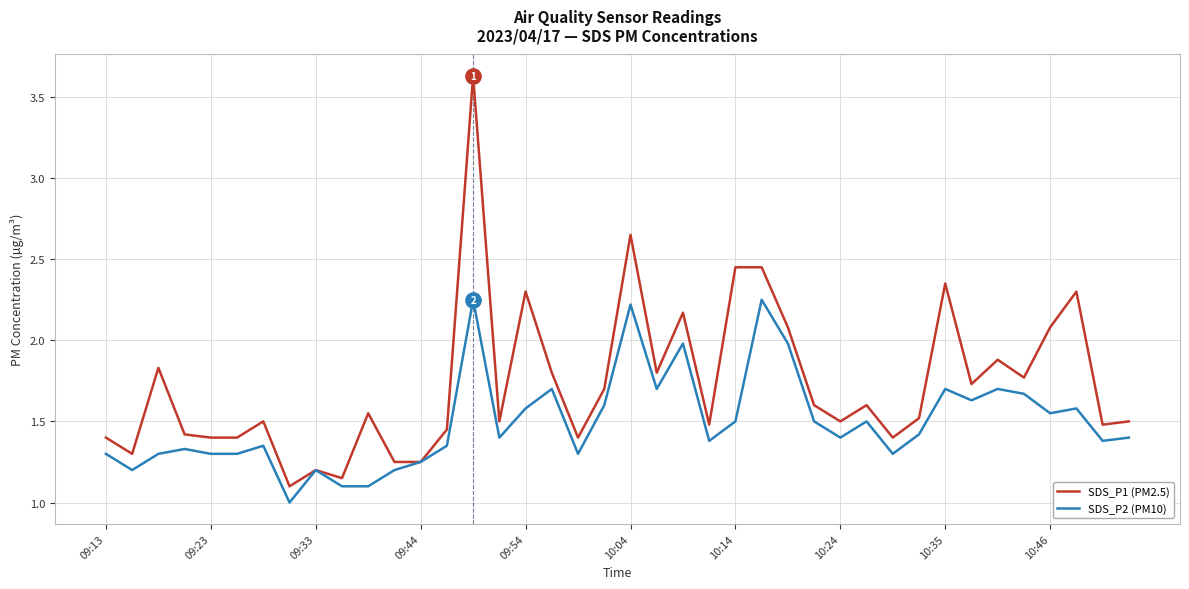

Does the chart display data point markers on the line(s)?

No